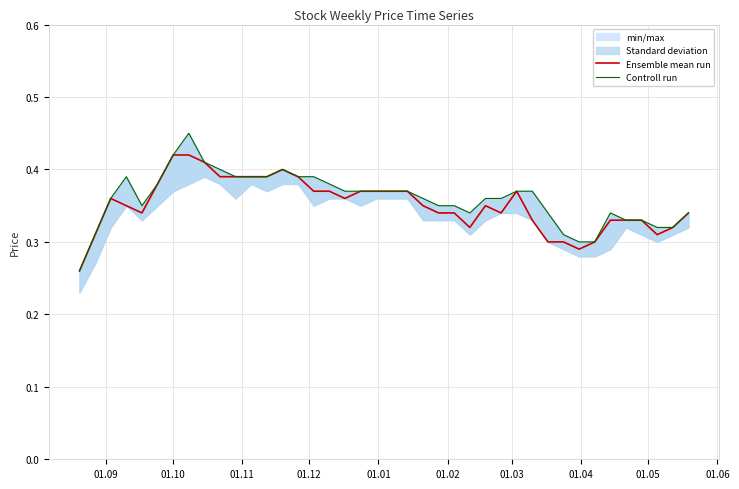

Which series has the widest spread of values?

Controll run